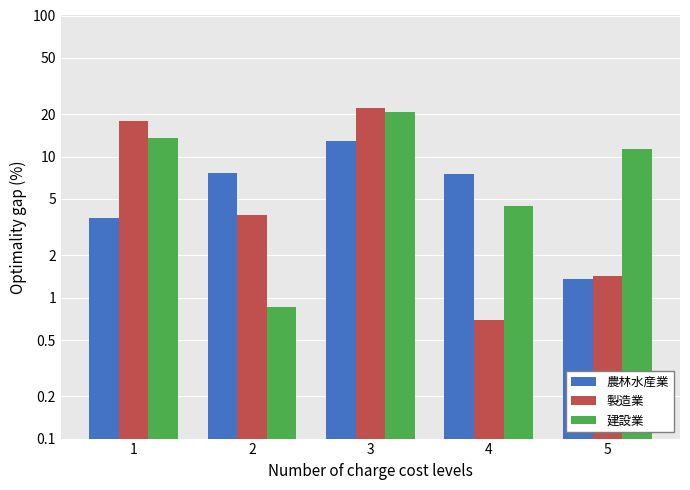

What is the total value across all series at 1?

34.9